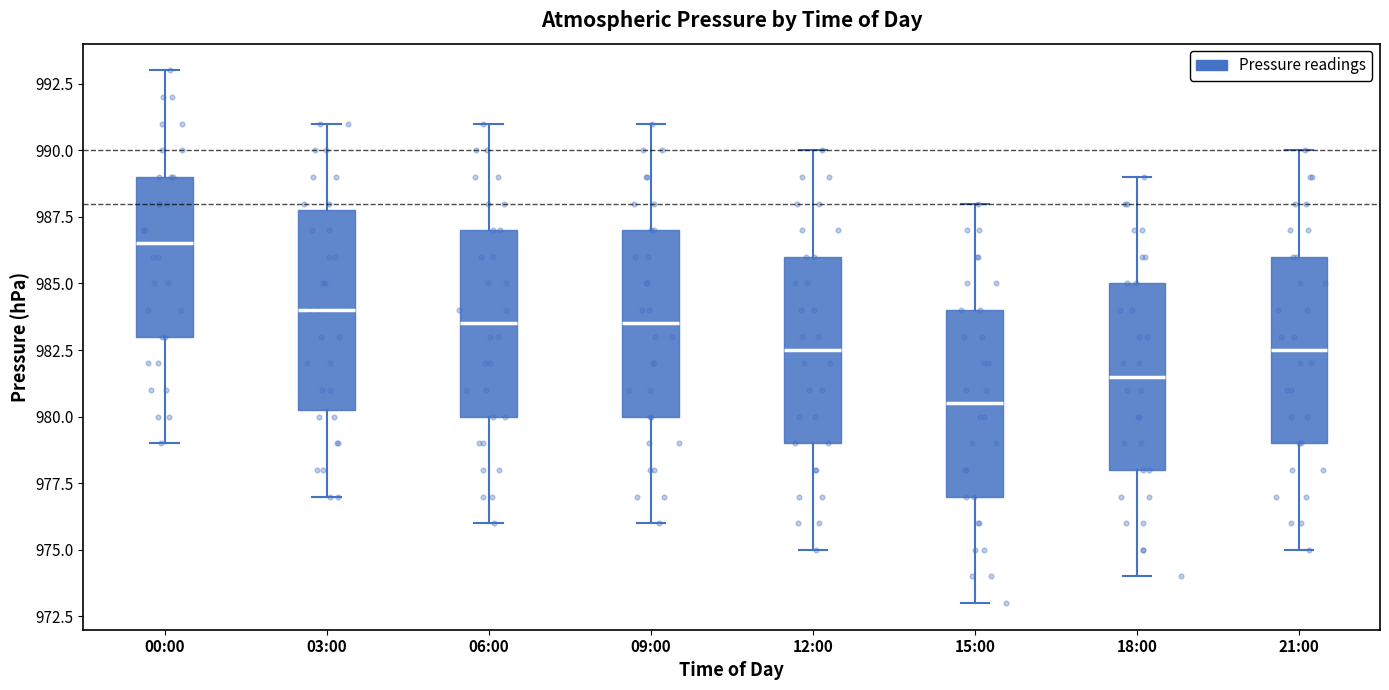

Reading left to right, transcribe this box plot: for each box, give where its median line is, the range the box spans, and where its two whiskers end, as read against the y-axis. The values are not printed on the chart, so give them approximately, as read against the axis.

00:00: median 986.5, box 983.0 to 989.0, whiskers 979.0 to 993.0
03:00: median 984.0, box 980.5 to 988.0, whiskers 977.0 to 991.0
06:00: median 983.5, box 980.0 to 987.0, whiskers 976.0 to 991.0
09:00: median 983.5, box 980.0 to 987.0, whiskers 976.0 to 991.0
12:00: median 982.5, box 979.0 to 986.0, whiskers 975.0 to 990.0
15:00: median 980.5, box 977.0 to 984.0, whiskers 973.0 to 988.0
18:00: median 981.5, box 978.0 to 985.0, whiskers 974.0 to 989.0
21:00: median 982.5, box 979.0 to 986.0, whiskers 975.0 to 990.0